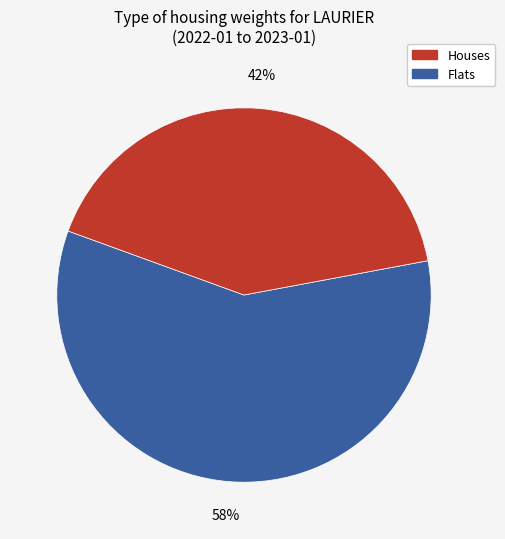

Does any single category account for the majority?

Yes